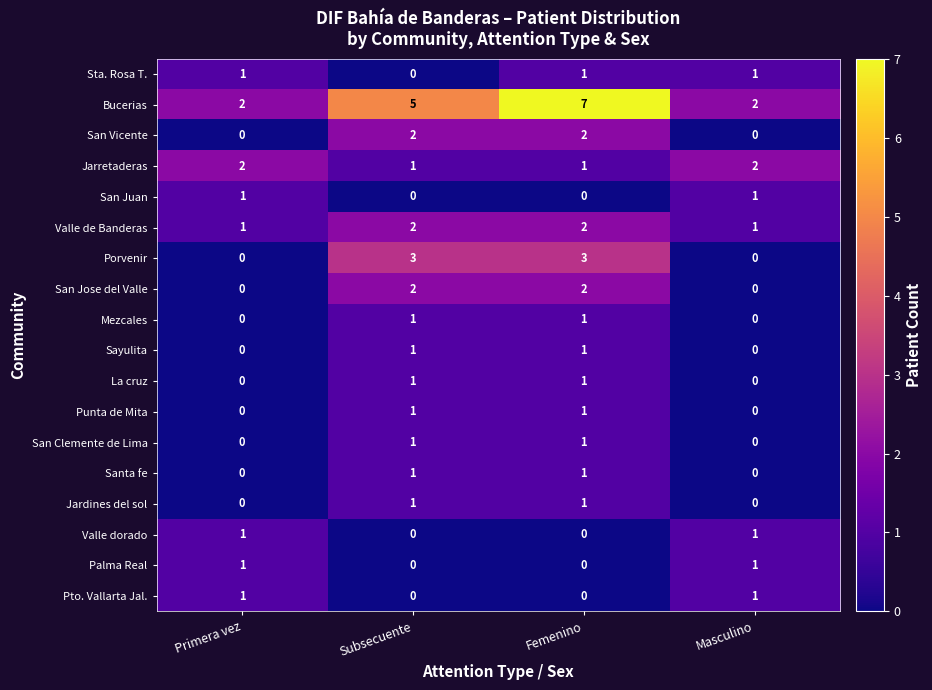

At which category is the sum across all series the highest?

Femenino